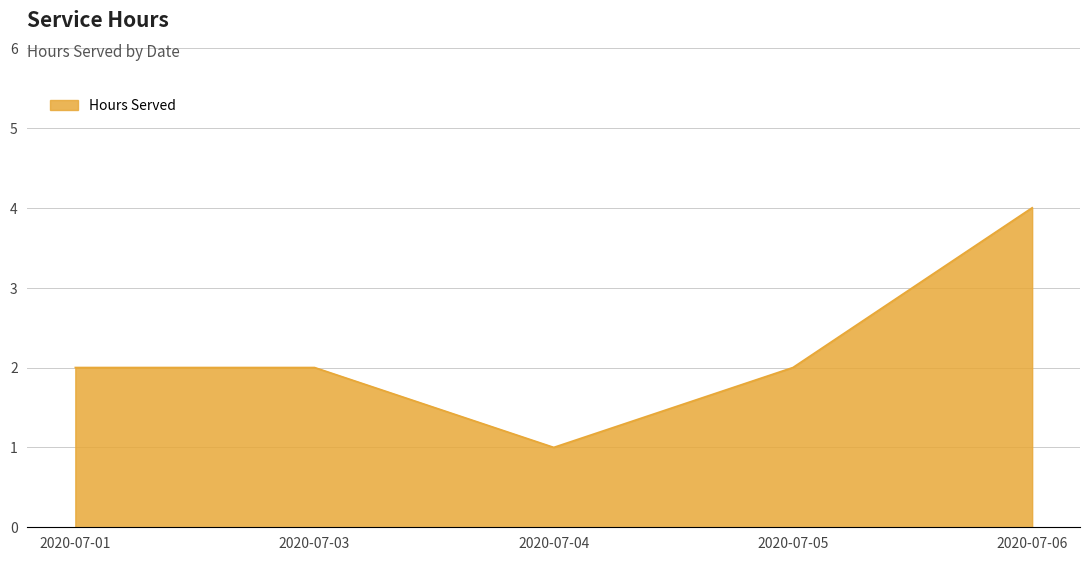

What is the sum of all values?

11